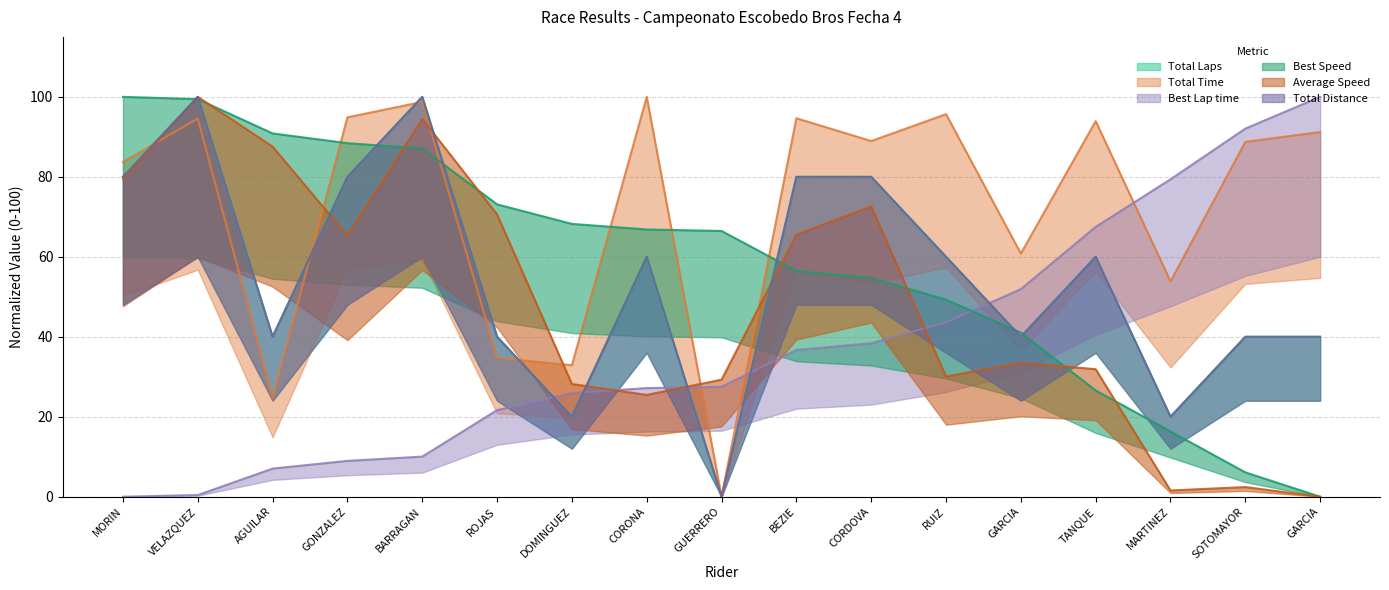

Reading left to right, transcribe all the data shown in this chart.

Total Laps: 80.0	100.0	40.0	80.0	100.0	40.0	20.0	60.0	0.0	80.0	80.0	60.0	40.0	60.0	20.0	40.0	40.0
Total Time: 83.7	94.6	24.7	94.9	98.8	34.7	32.9	100.0	0.0	94.7	89.0	95.7	60.8	93.9	53.9	88.7	91.2
Best Lap time: 0.0	0.4	7.0	9.0	10.0	21.7	25.9	27.2	27.5	36.7	38.4	43.6	51.9	67.5	79.4	92.1	100.0
Best Speed: 100.0	99.4	90.9	88.4	87.1	73.1	68.2	66.8	66.5	56.5	54.7	49.3	41.0	26.6	16.3	6.1	0.0
Average Speed: 79.4	100.0	87.6	65.2	94.5	70.6	28.2	25.5	29.3	65.5	72.6	30.0	33.5	31.9	1.6	2.4	0.0
Total Distance: 80.0	100.0	40.0	80.0	100.0	40.0	20.0	60.0	0.0	80.0	80.0	60.0	40.0	60.0	20.0	40.0	40.0